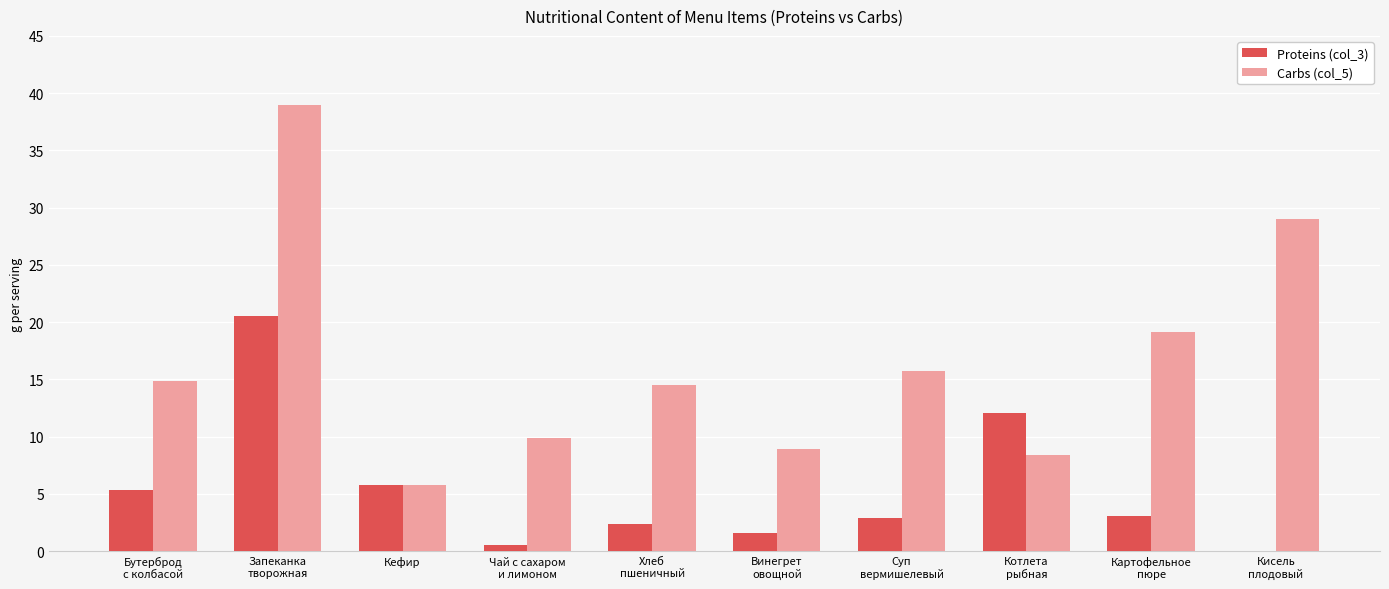

Which series has the largest total across all categories?

Carbs (col_5)